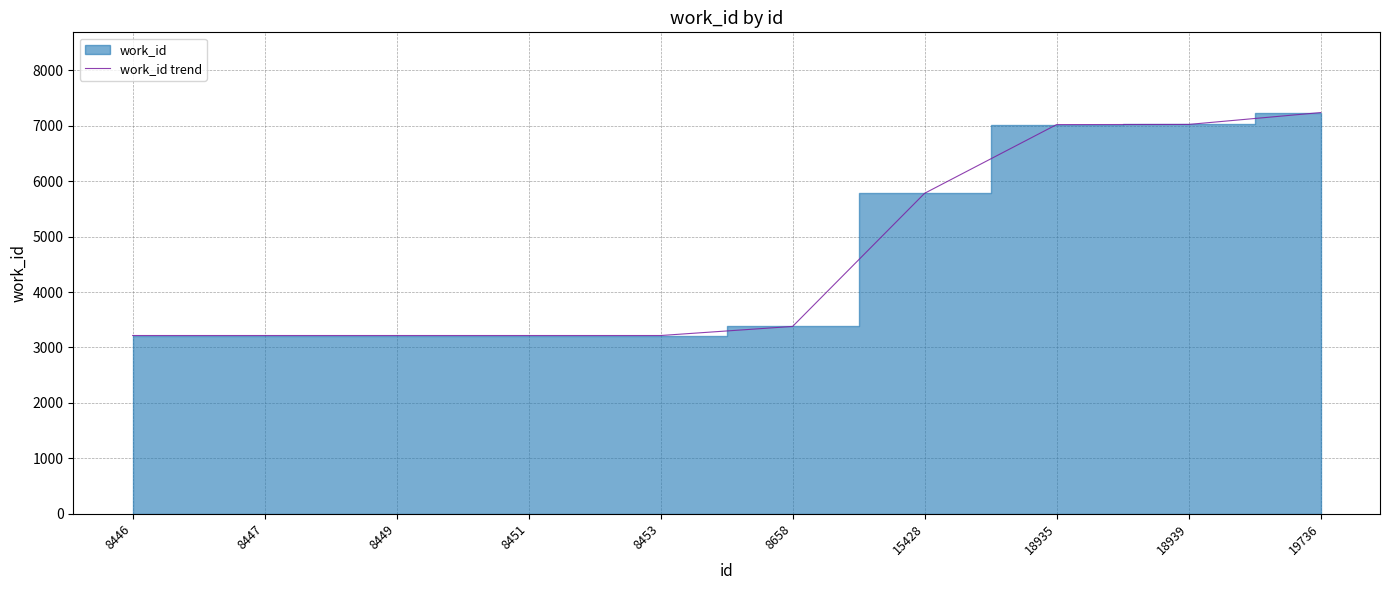

True or false: work_id trend has a value of 3380 at 8658.

True